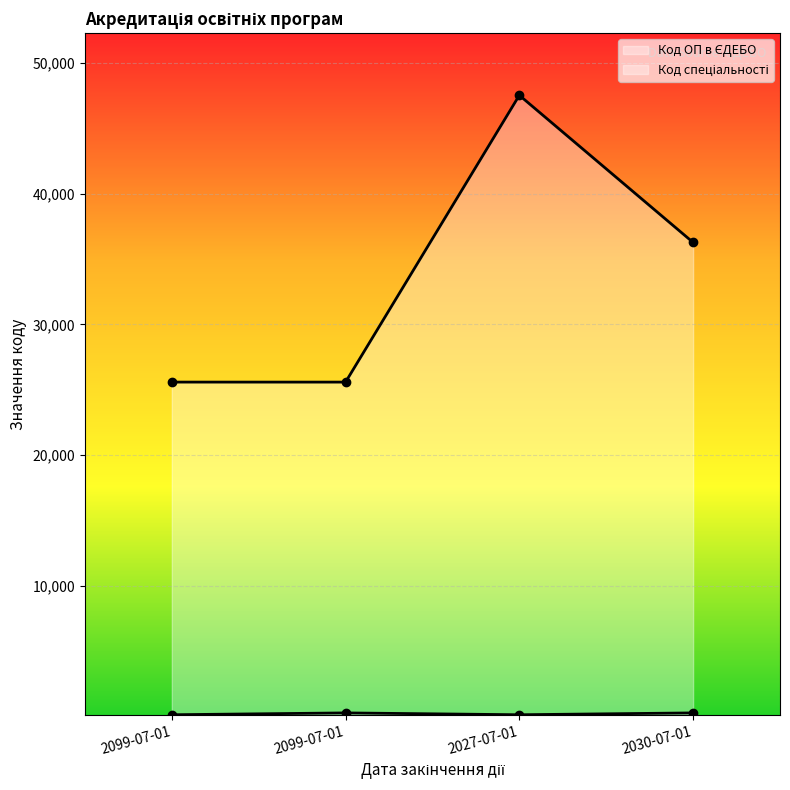

True or false: Код спеціальності and Код ОП в ЄДЕБО cross at least once.

False